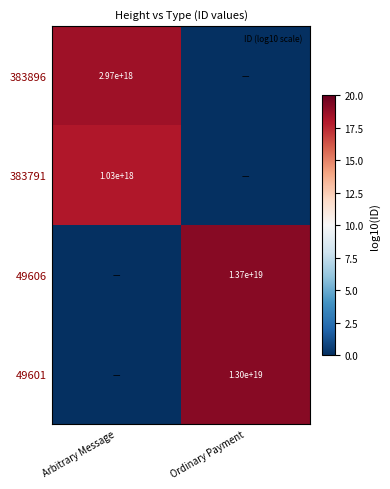

What is the maximum value for 383791?

18.0